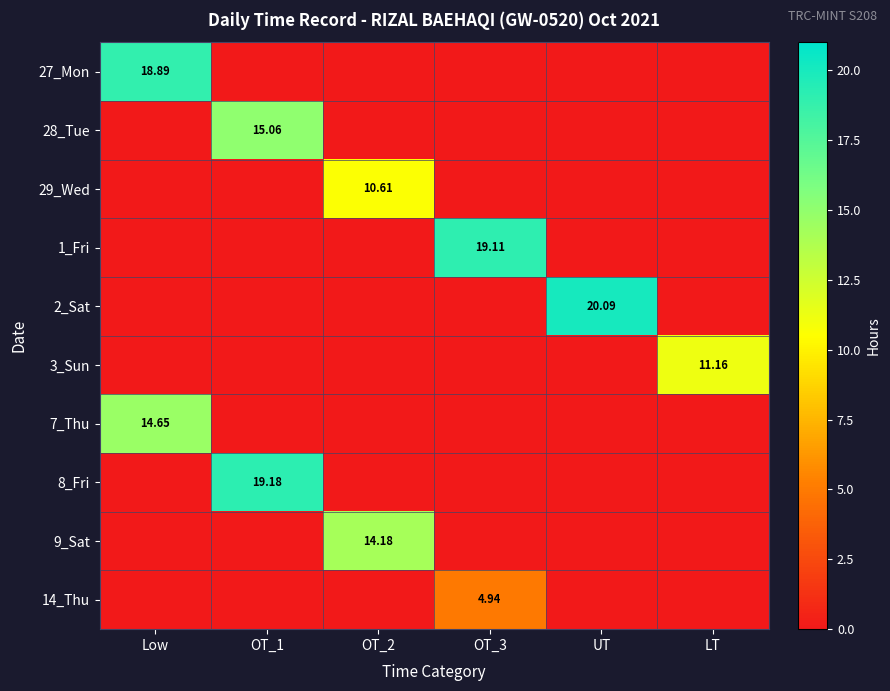

What is the sum of all 28_Tue values?

15.1